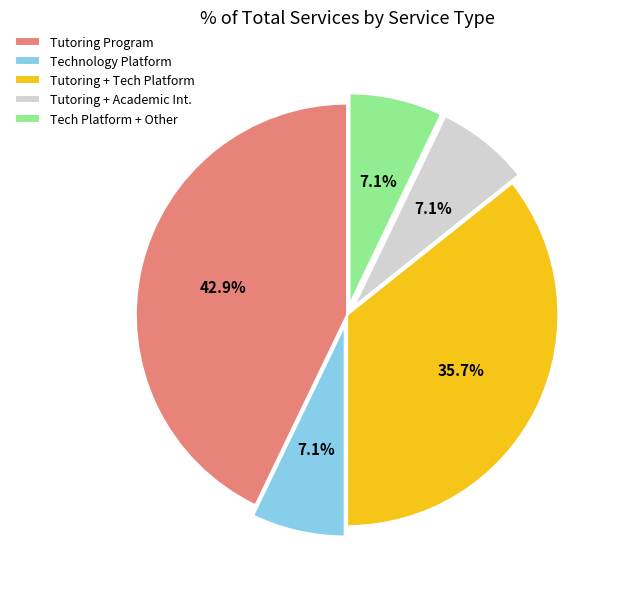

Does any single category account for the majority?

No